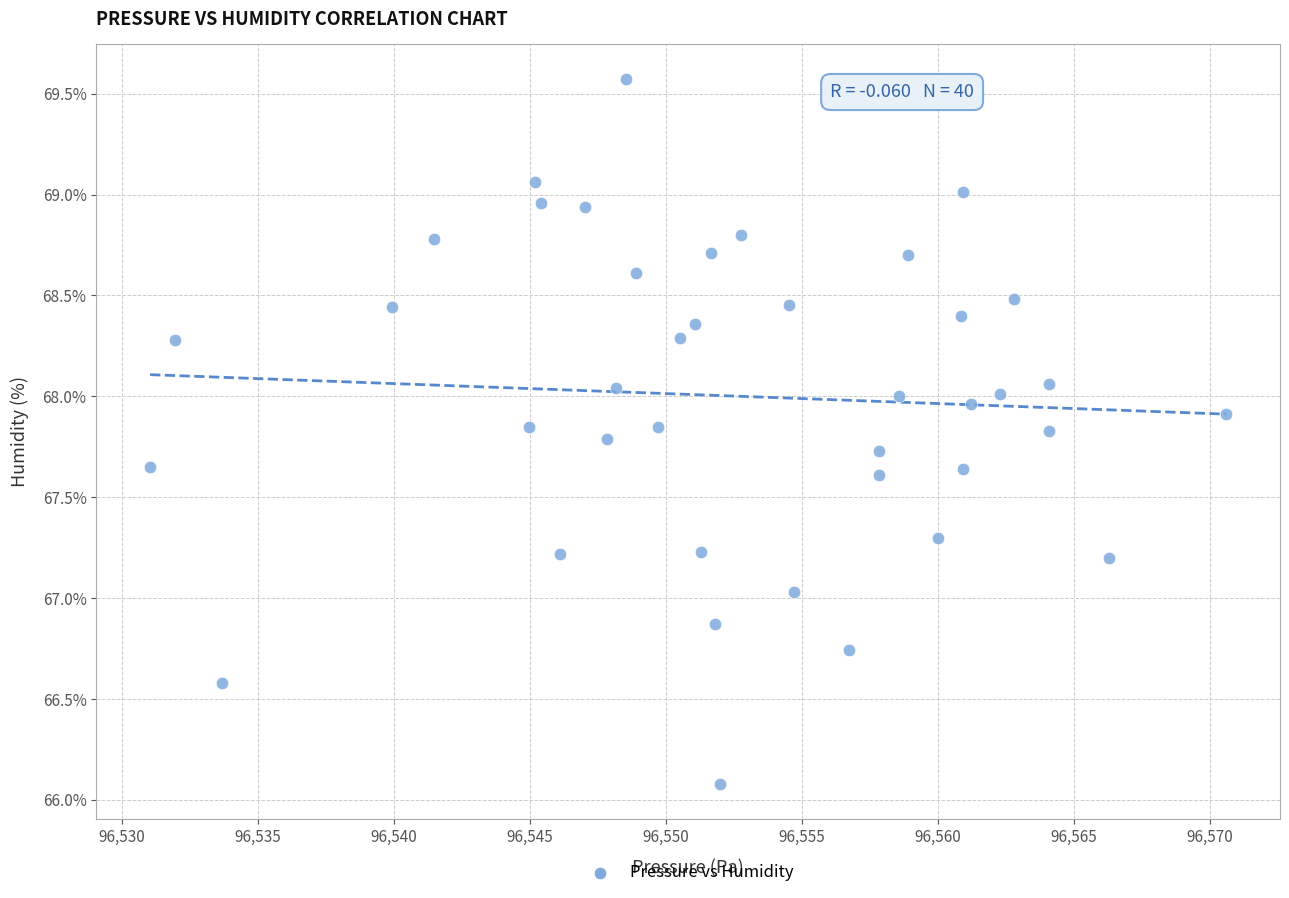

What is the range of Y values (max minus min)?

3.5